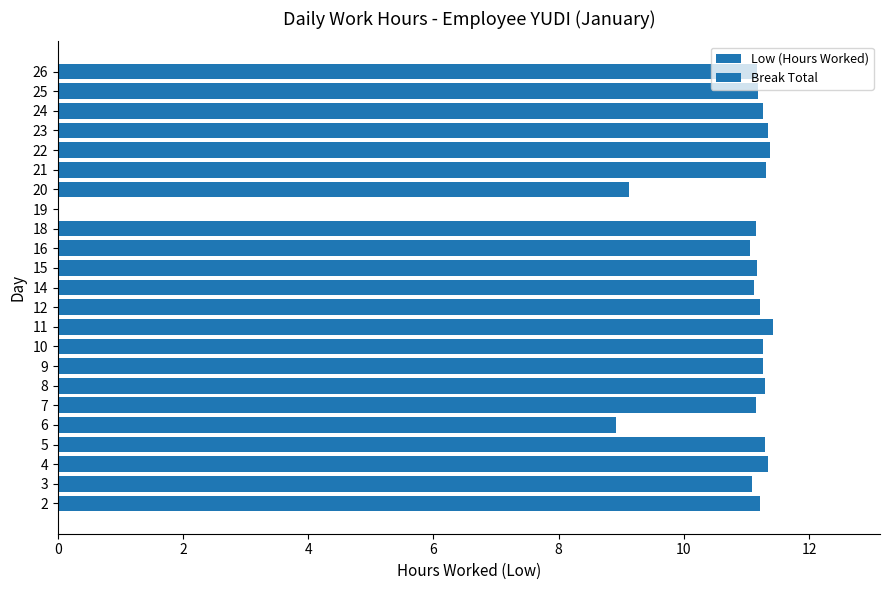

The value at 22 is 20.0. True or false?

False